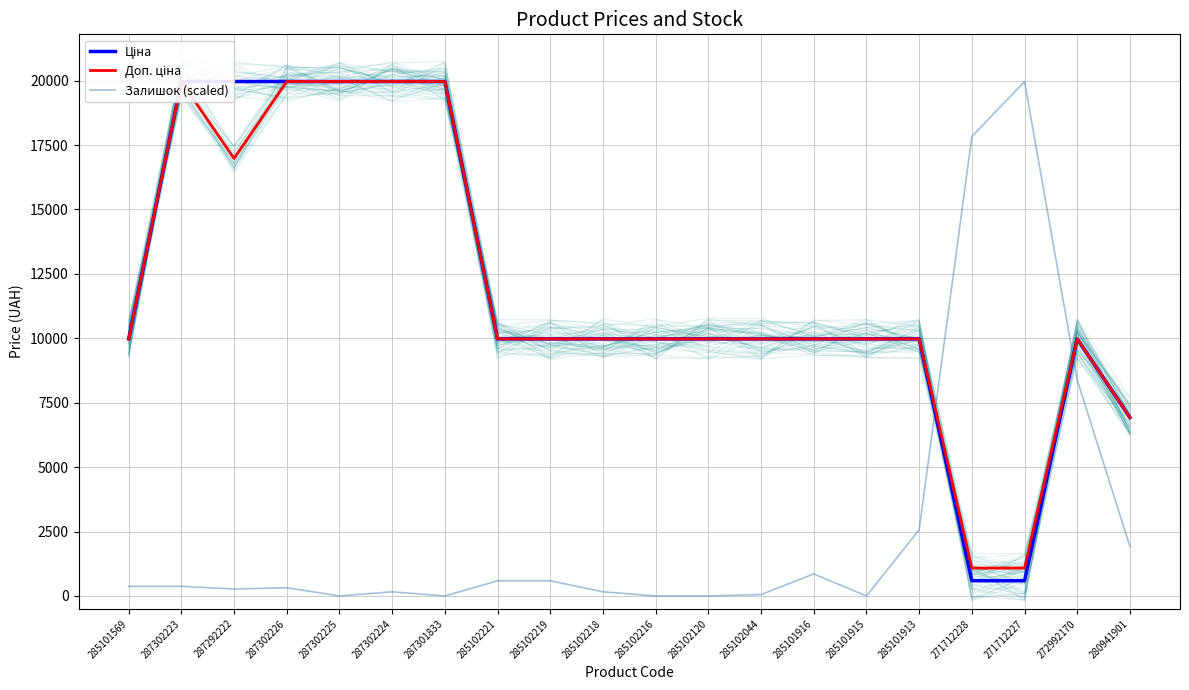

At which category does Залишок (scaled) reach its first local peak?

287302226